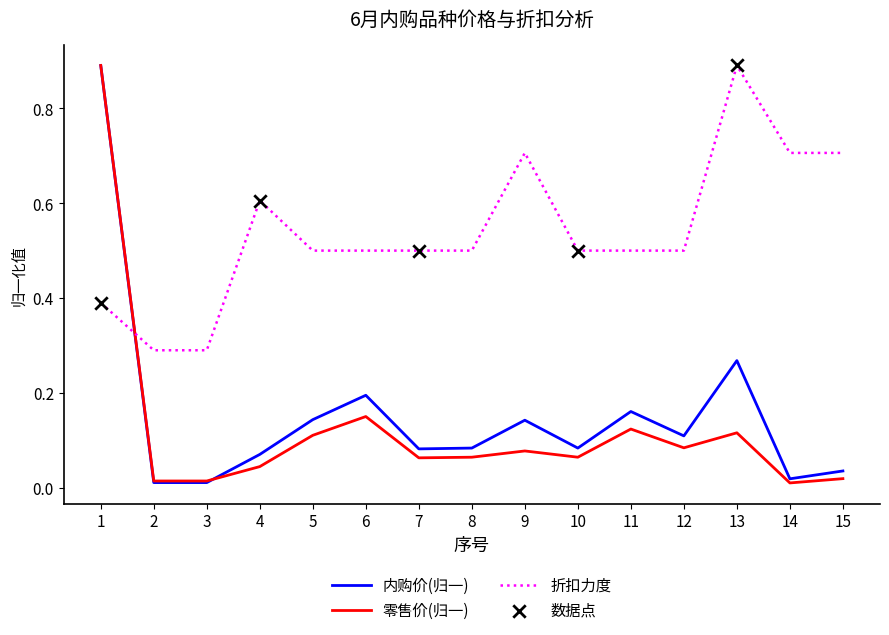

At how many categories does at least one series exceed 0?

15